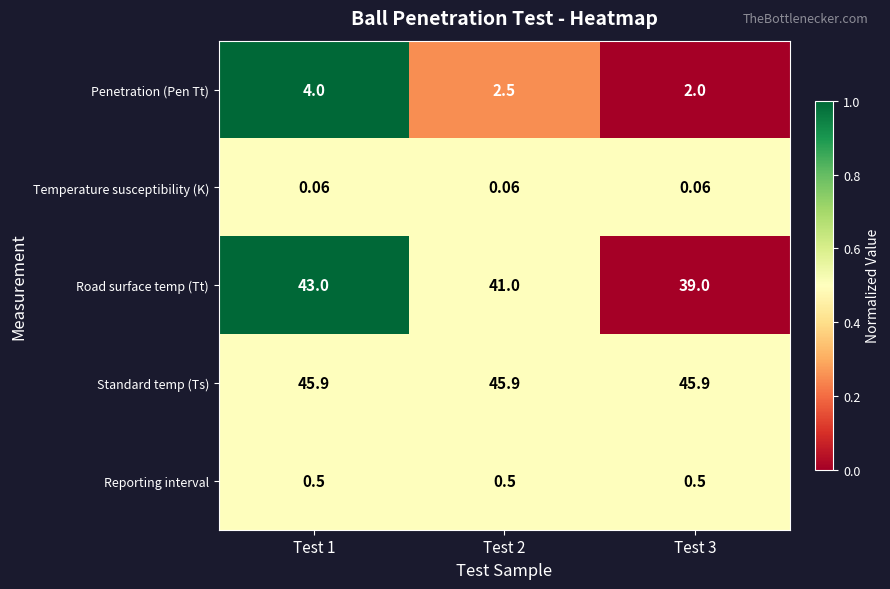

Is the value of Standard temp (Ts) at Test 2 greater than the value of Penetration (Pen Tt) at Test 2?

Yes